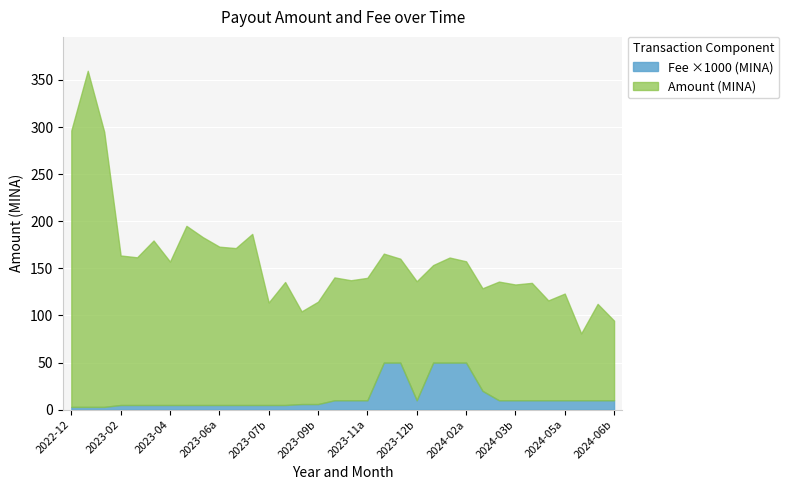

What is the difference between the maximum and minimum values in the Fee ×1000 (MINA) series?

47.0